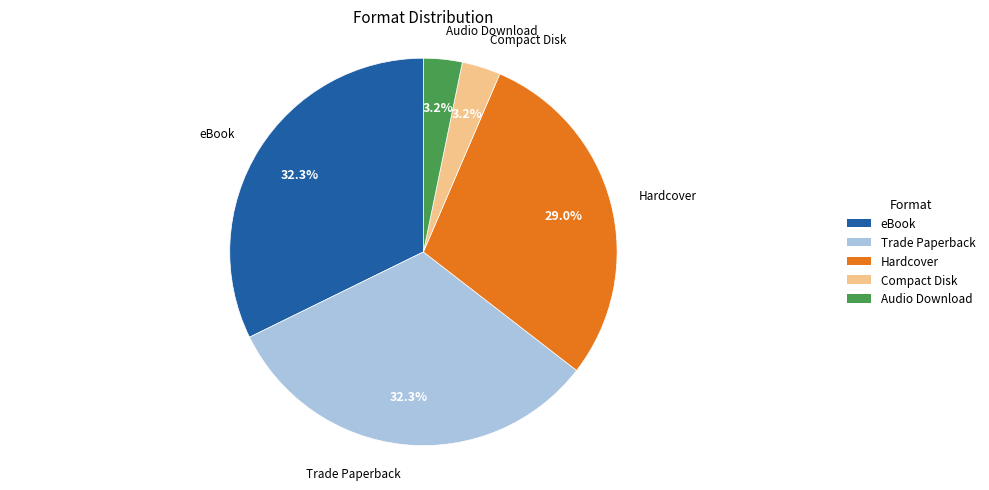

Is it true that Compact Disk is 17% of the pie?

False